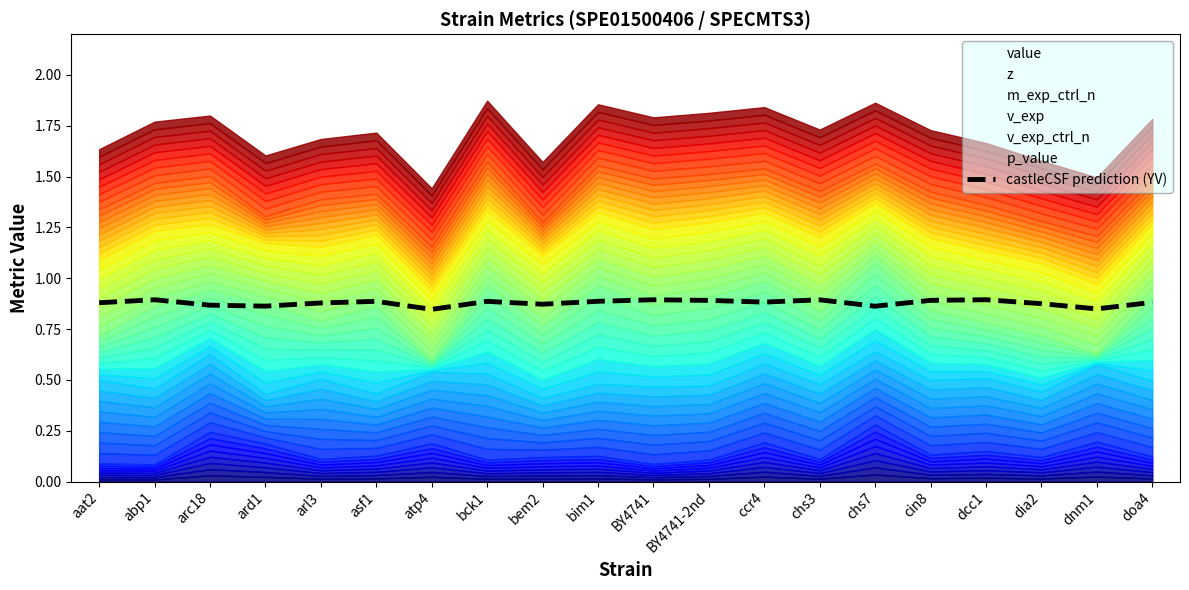

List the labels in order of value, smallest first.

atp4, dnm1, chs7, ard1, arc18, bem2, dia2, arl3, aat2, doa4, ccr4, bck1, asf1, bim1, BY4741-2nd, cin8, chs3, BY4741, abp1, dcc1